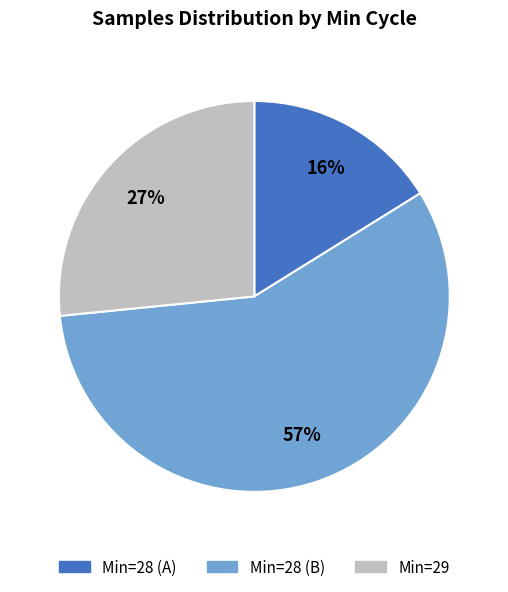

Does any single category account for the majority?

Yes